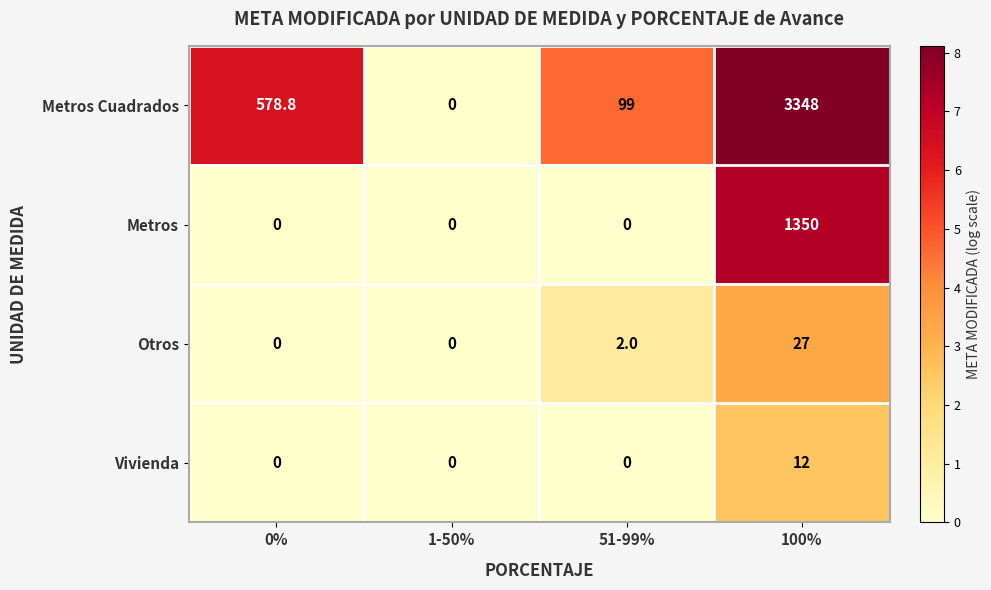

What is the difference between the Metros values at 100% and 0%?

1350.0